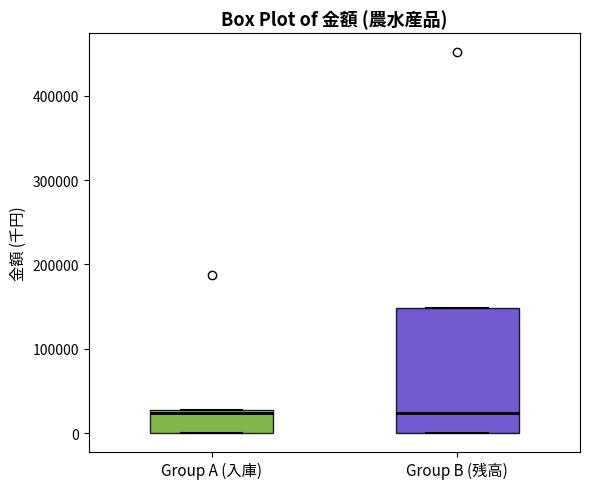

Where is the lower edge of the box for Group B (残高) on the y-axis? The values are not printed on the chart, so give them approximately, as read against the axis.

0